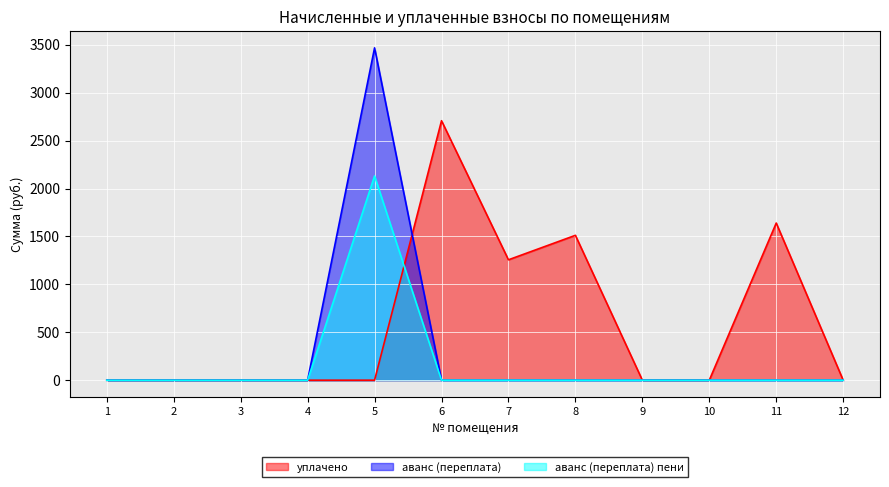

Where is the first local maximum for уплачено?

6